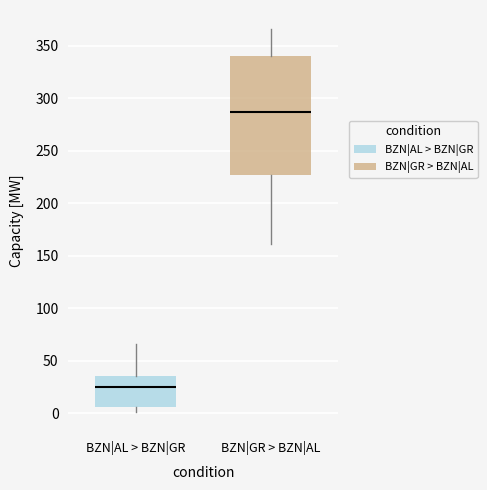

Comparing the boxes themselves (not the whiskers), which one is the tallest?

BZN|GR > BZN|AL